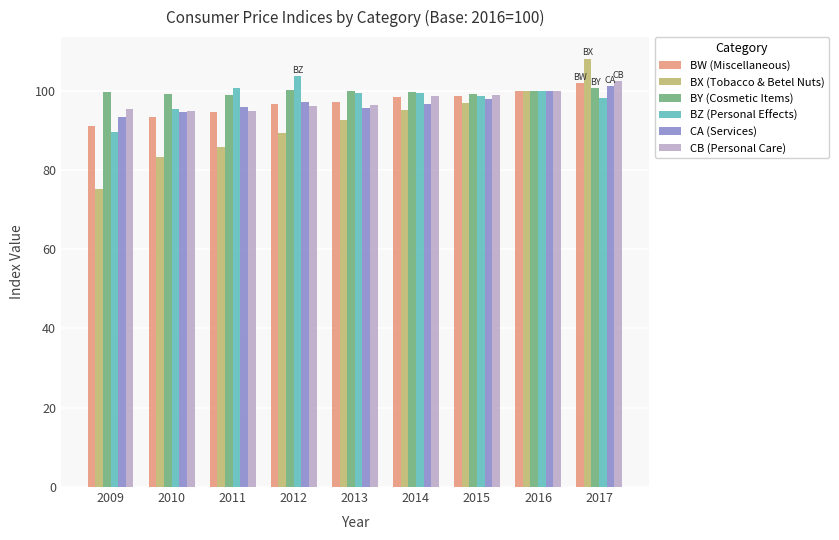

At how many categories does at least one series exceed 76?

9